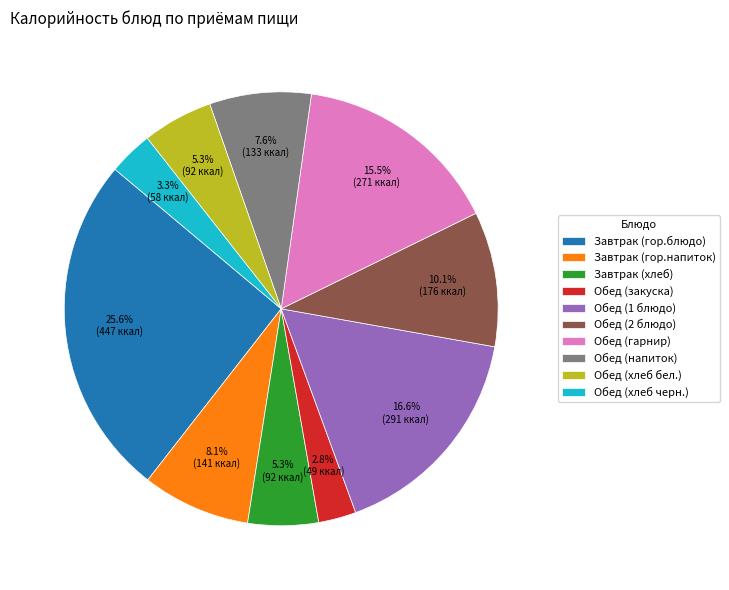

Which has a higher value, Обед (хлеб черн.) or Обед (гарнир)?

Обед (гарнир)